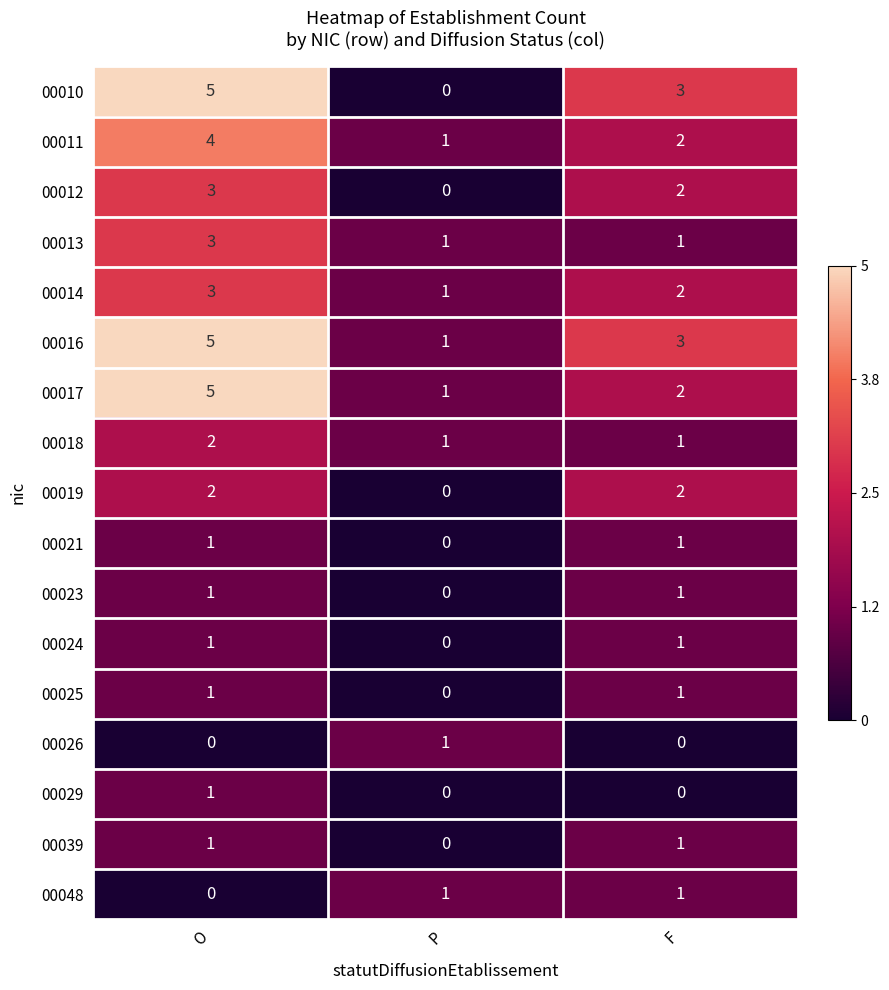

What is the total value across all series at P?

8